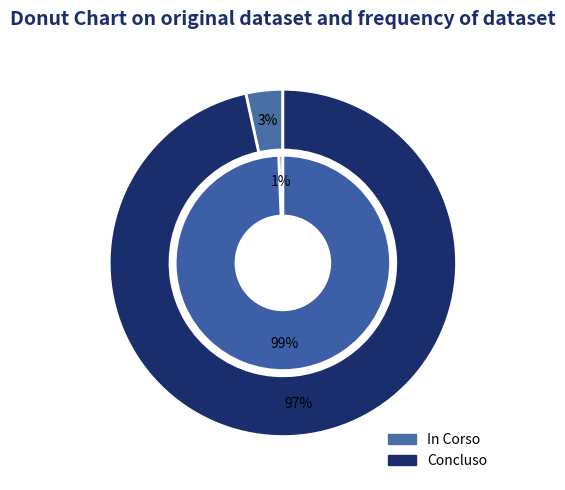

Is the sum of Concluso and In Corso greater than half?

Yes